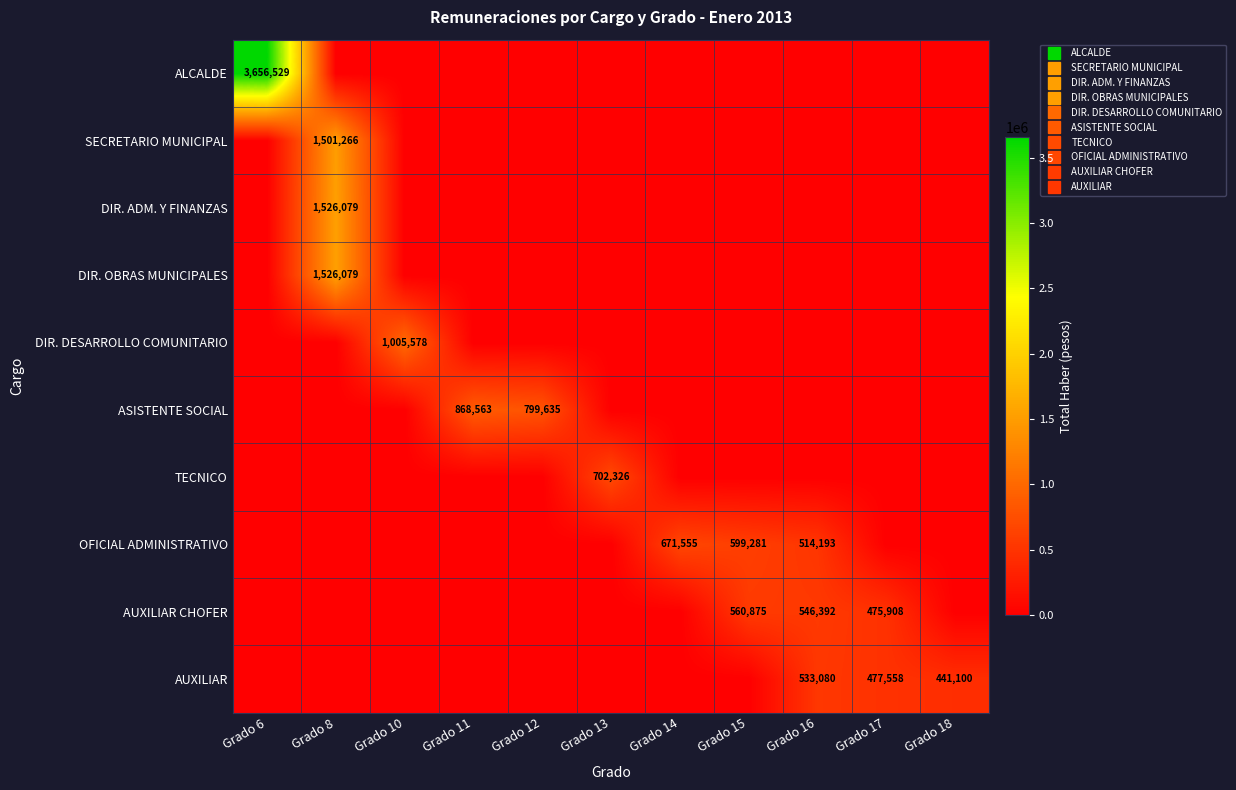

Is the value of AUXILIAR CHOFER at Grado 6 greater than the value of ASISTENTE SOCIAL at Grado 10?

No